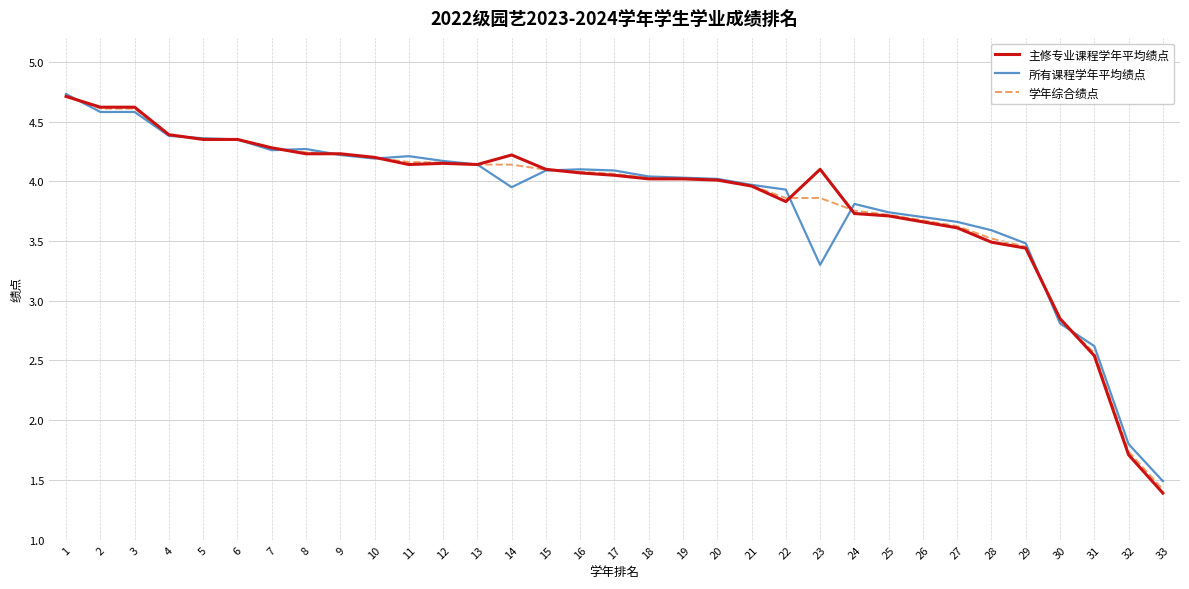

Is the value of 所有课程学年平均绩点 at 21 greater than the value of 主修专业课程学年平均绩点 at 6?

No